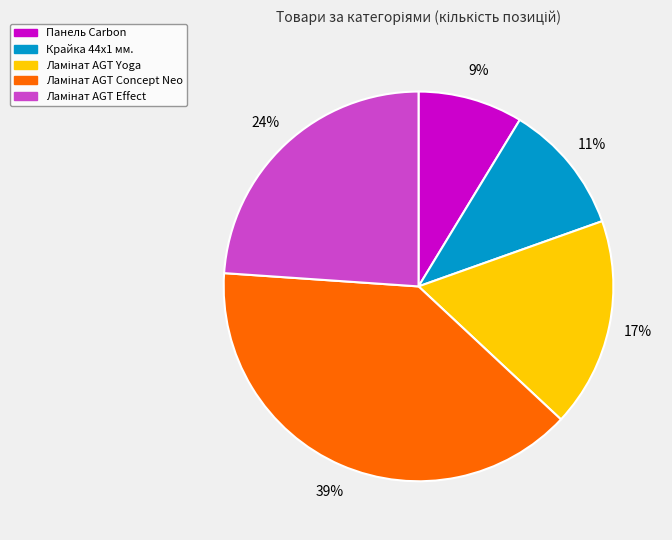

Is it true that Панель Carbon is 20% of the pie?

False